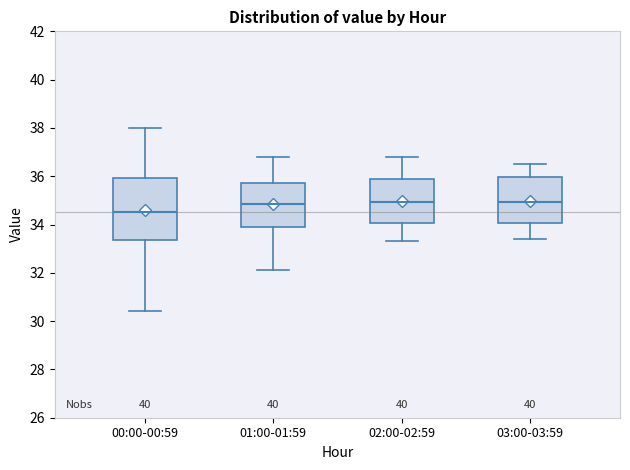

Reading left to right, read every box against the y-axis: the position of its median line, the range the box covers, and the ends of its whiskers. The values are not printed on the chart, so give them approximately, as read against the axis.

00:00-00:59: median 34.6, box 33.4 to 36.0, whiskers 30.4 to 38.0
01:00-01:59: median 34.8, box 34.0 to 35.8, whiskers 32.2 to 36.8
02:00-02:59: median 35.0, box 34.0 to 35.8, whiskers 33.4 to 36.8
03:00-03:59: median 35.0, box 34.0 to 36.0, whiskers 33.4 to 36.6